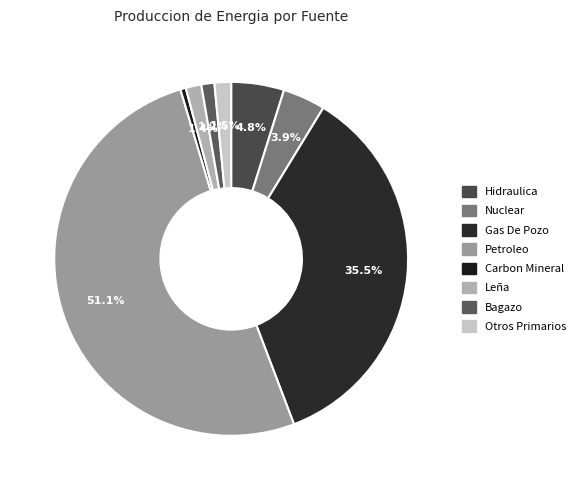

What is the smallest slice in the pie chart?

Carbon Mineral